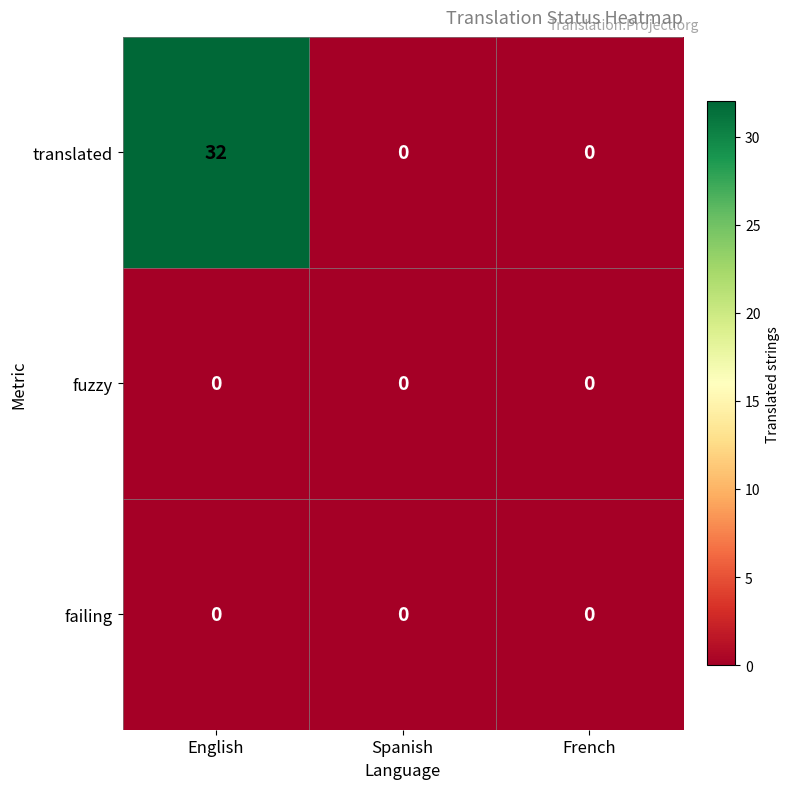

What is the difference between the highest and lowest values at English?

32